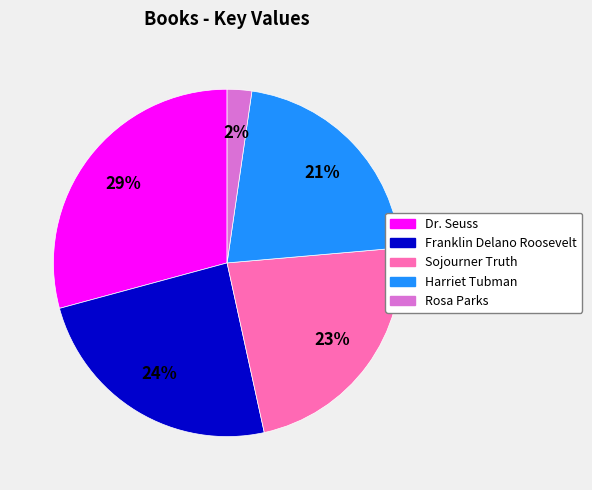

Rank the categories by value from lowest to highest.

Rosa Parks, Harriet Tubman, Sojourner Truth, Franklin Delano Roosevelt, Dr. Seuss